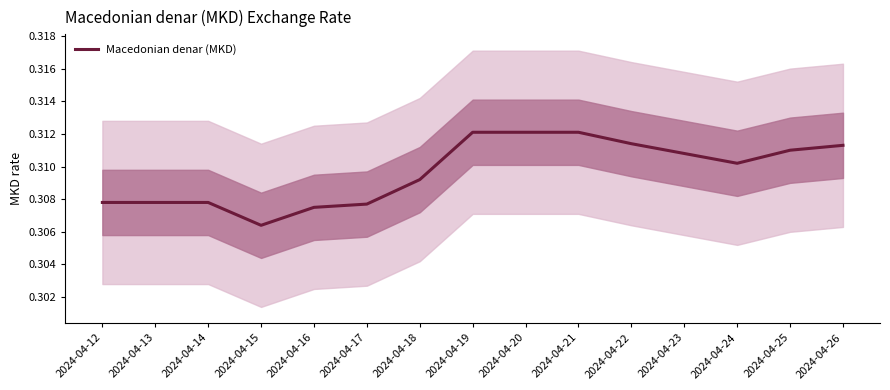

What is the average value?

0.3